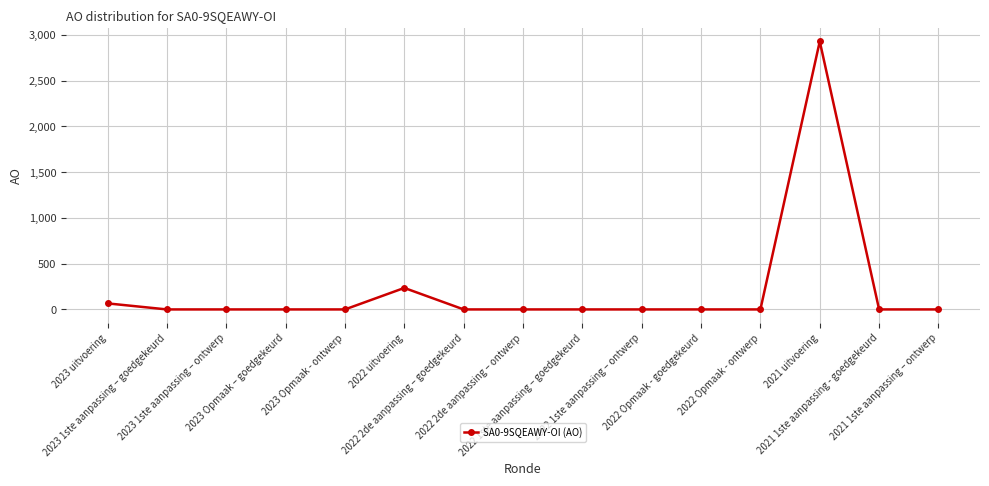

Reading left to right, list all the values displayed in this chart.

66	0	0	0	0	235	0	0	0	0	0	0	2930	0	0